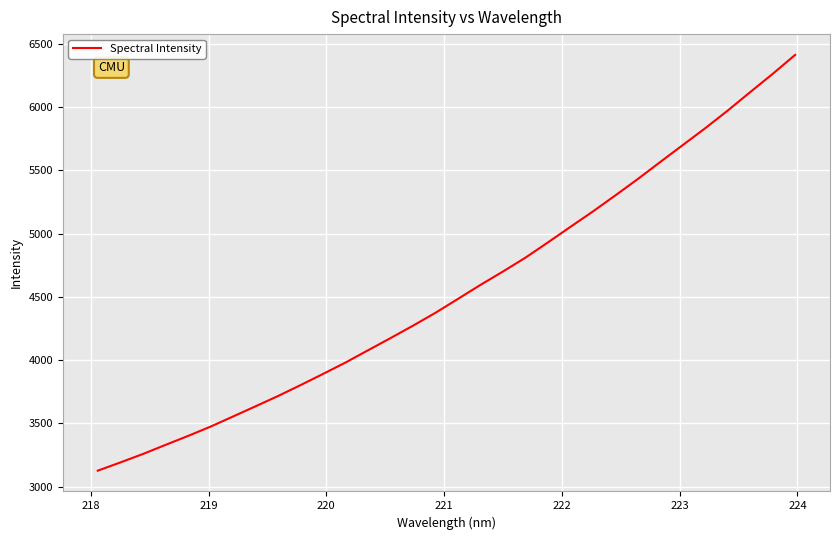

What is the smallest value displayed?

3126.9